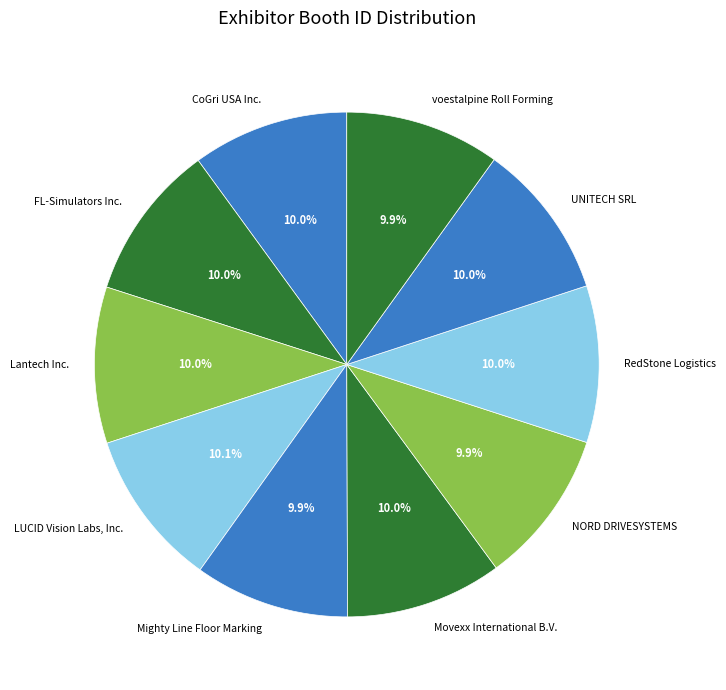

Does FL-Simulators Inc. account for over 50% of the chart?

No